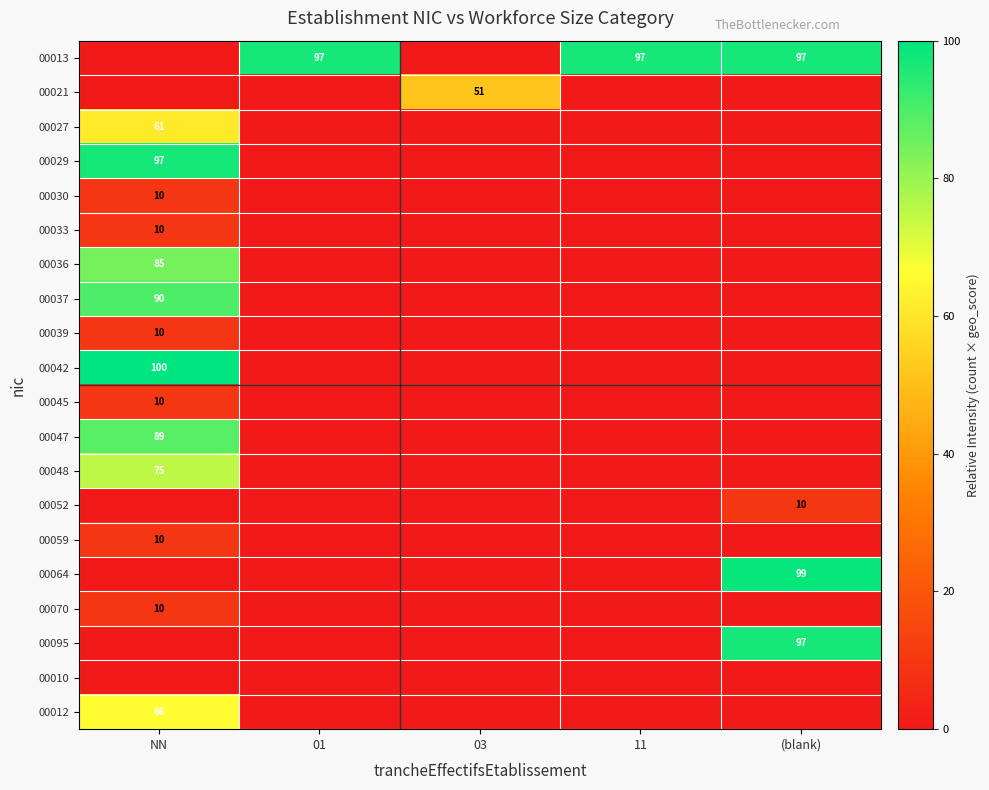

Is it true that 00013 equals 168 at 11?

False